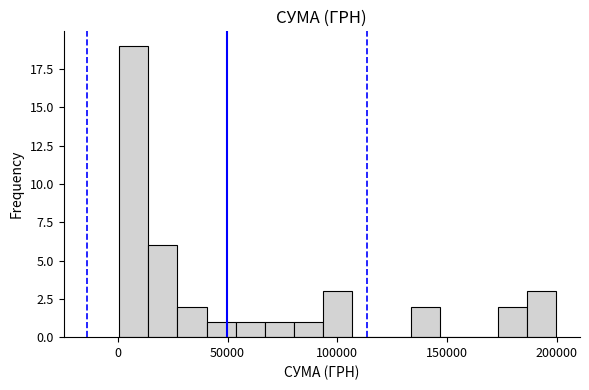

Read against the x-axis, roughly where is the centre of the tallest bar?

5000